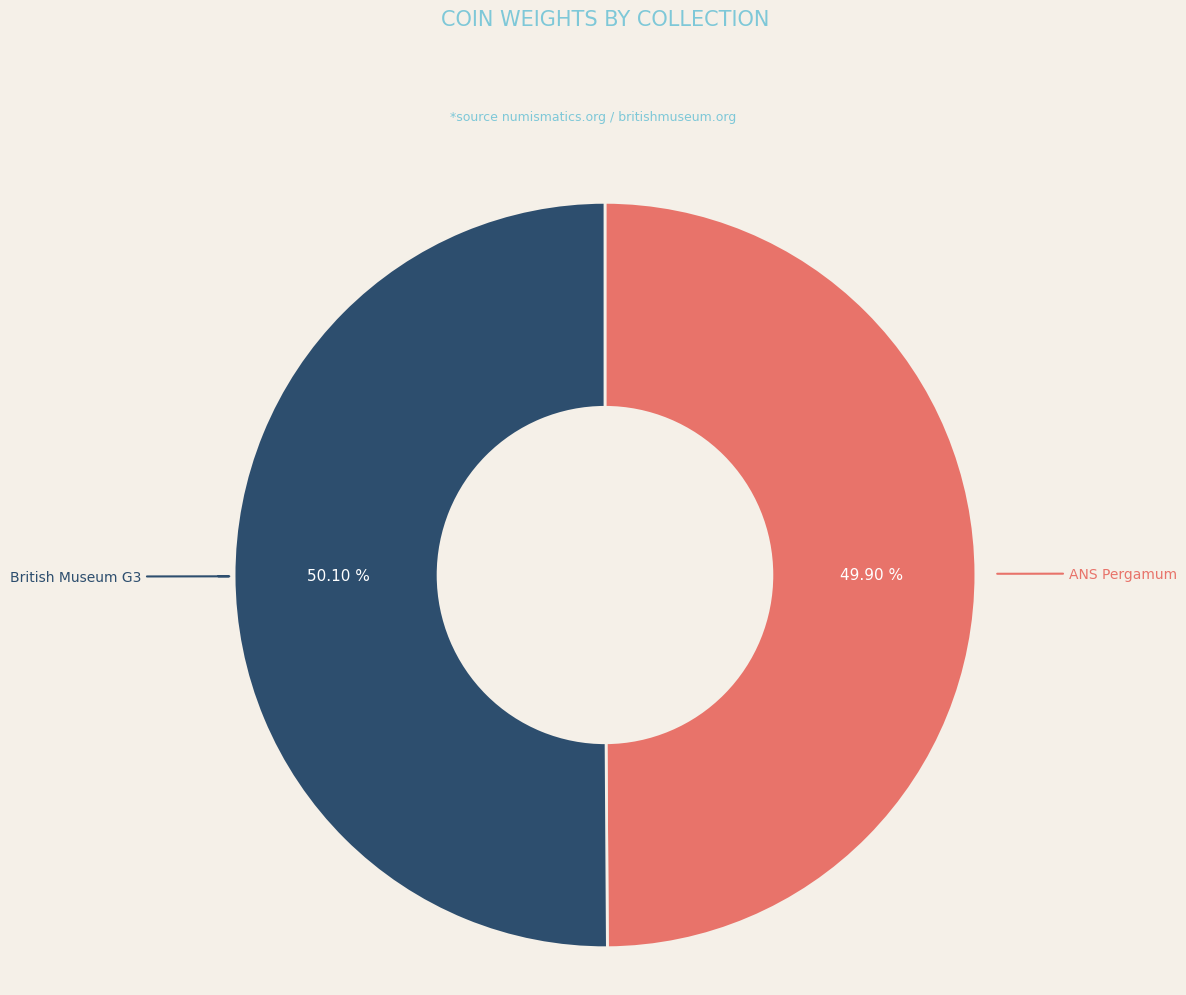

Count the number of slices in the pie.

2